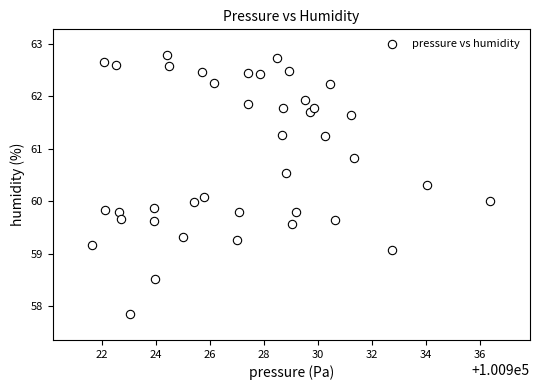

What is the range of Y values (max minus min)?

4.9